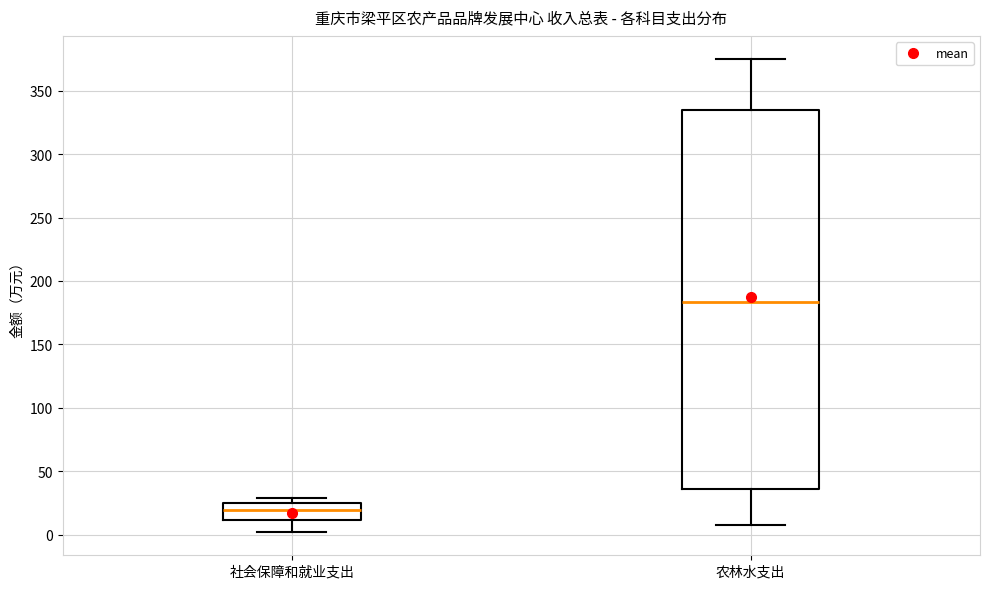

Where does the lower whisker of the box for 农林水支出 end on the y-axis? The values are not printed on the chart, so give them approximately, as read against the axis.

10